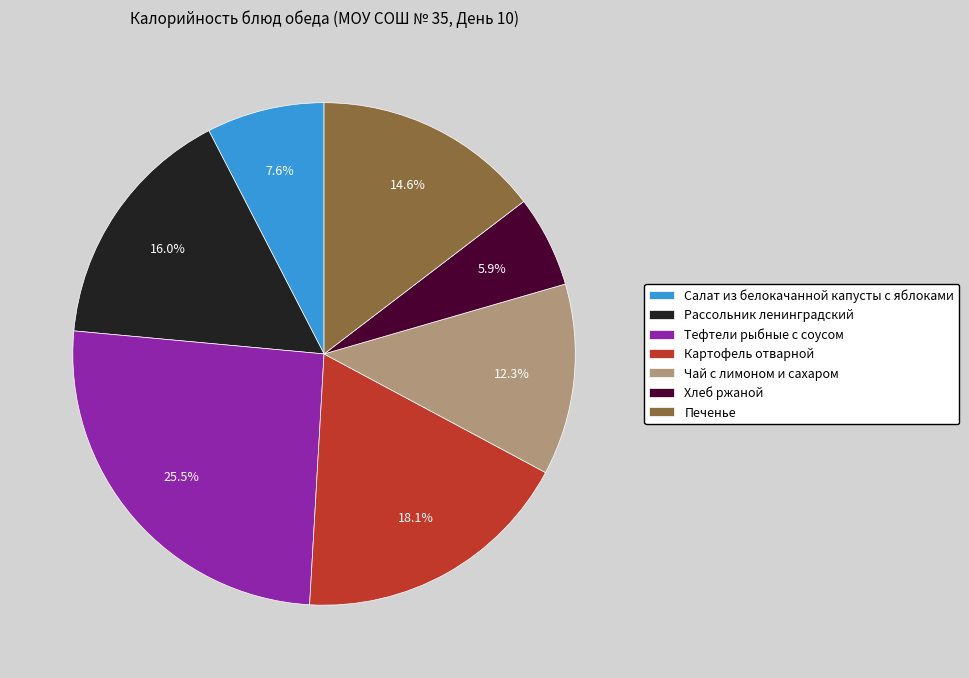

Rank the categories by value from highest to lowest.

Тефтели рыбные с соусом, Картофель отварной, Рассольник ленинградский, Печенье, Чай с лимоном и сахаром, Салат из белокачанной капусты с яблоками, Хлеб ржаной